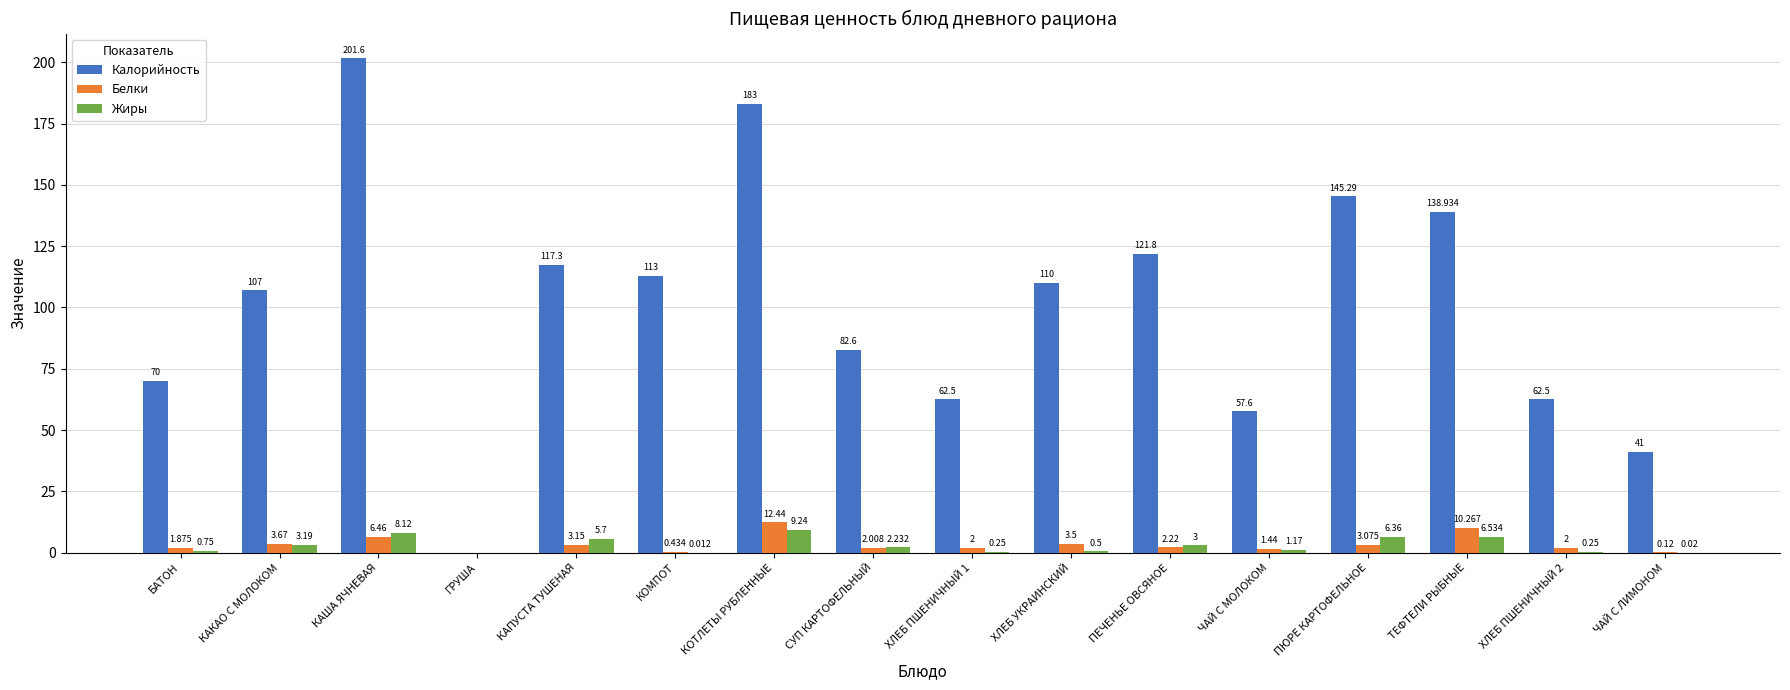

Between КАПУСТА ТУШЕНАЯ and ЧАЙ С ЛИМОНОМ, which series saw the biggest shift?

Калорийность